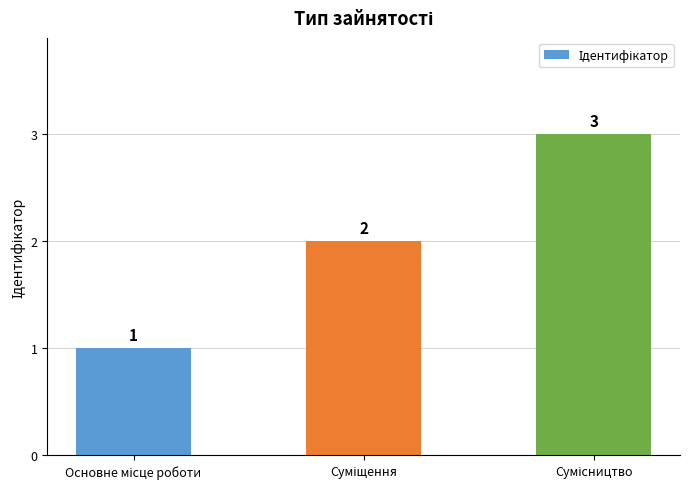

Does the chart contain stacked bars?

No